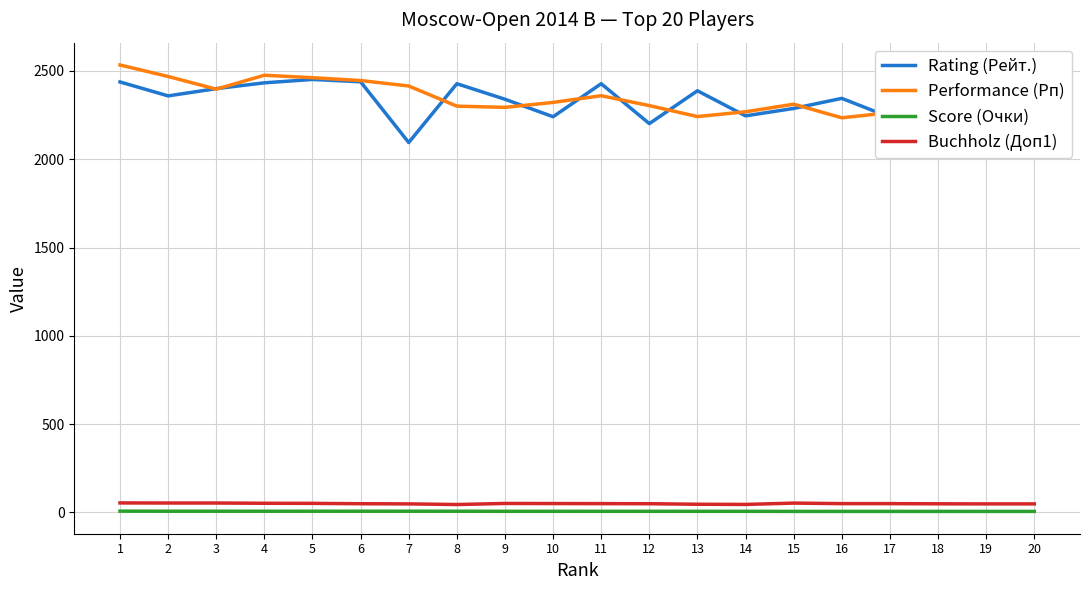

What is the highest value of the Performance (Рп) series?

2534.0